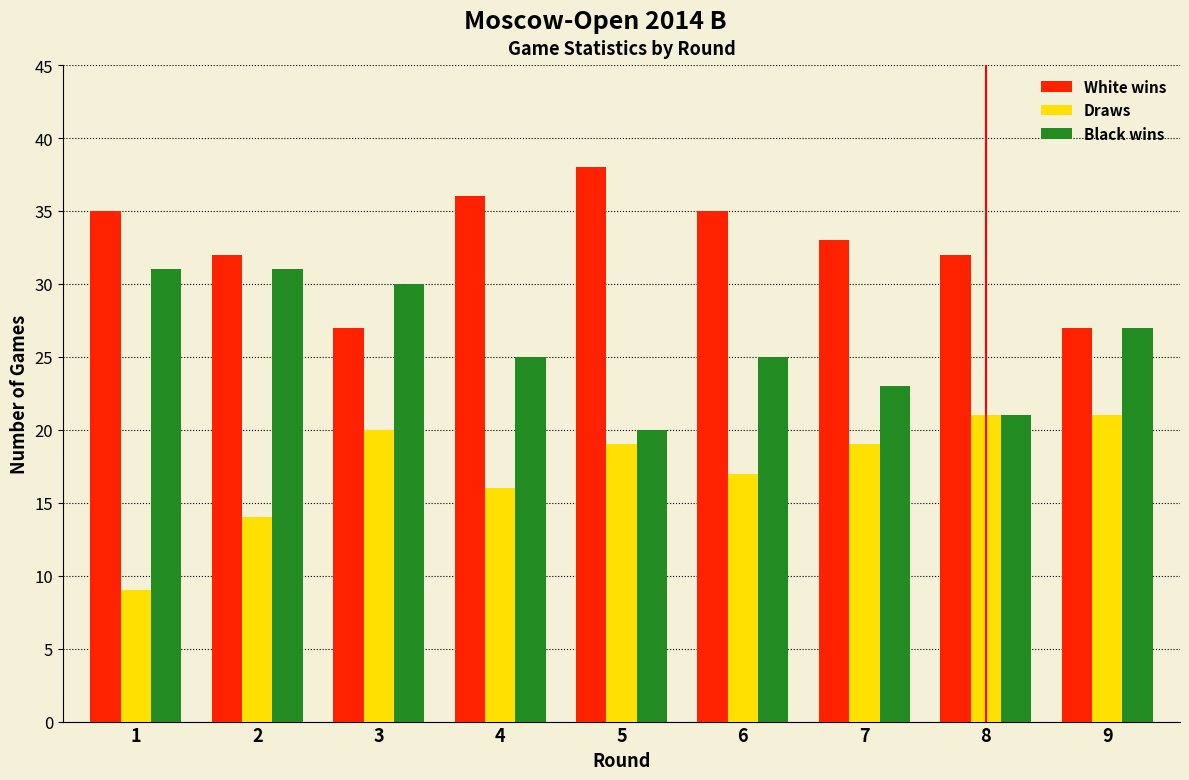

Reading left to right, what are all the values shown in this chart?

White wins: 1=35	2=32	3=27	4=36	5=38	6=35	7=33	8=32	9=27
Draws: 1=9	2=14	3=20	4=16	5=19	6=17	7=19	8=21	9=21
Black wins: 1=31	2=31	3=30	4=25	5=20	6=25	7=23	8=21	9=27